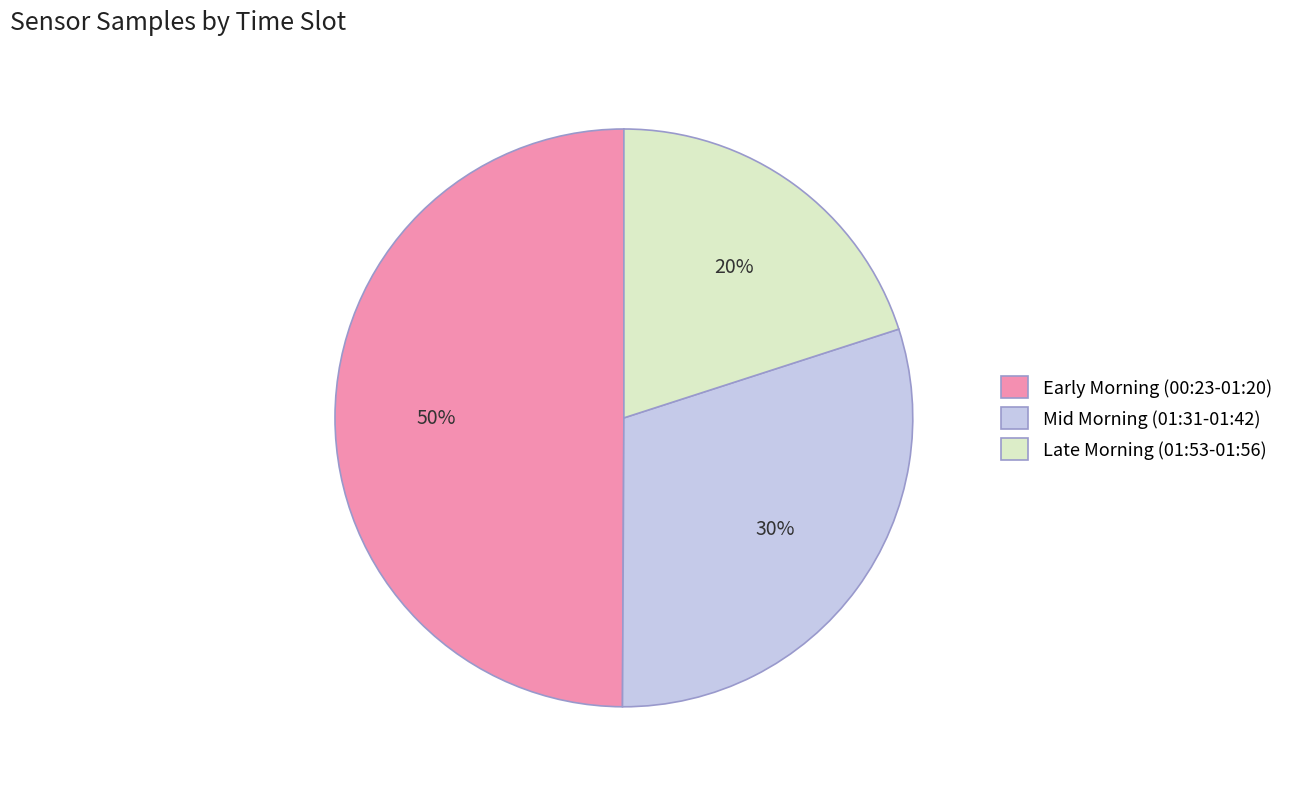

Approximately how many times larger is the value at Early Morning (00:23-01:20) compared to Late Morning (01:53-01:56)?

2.5